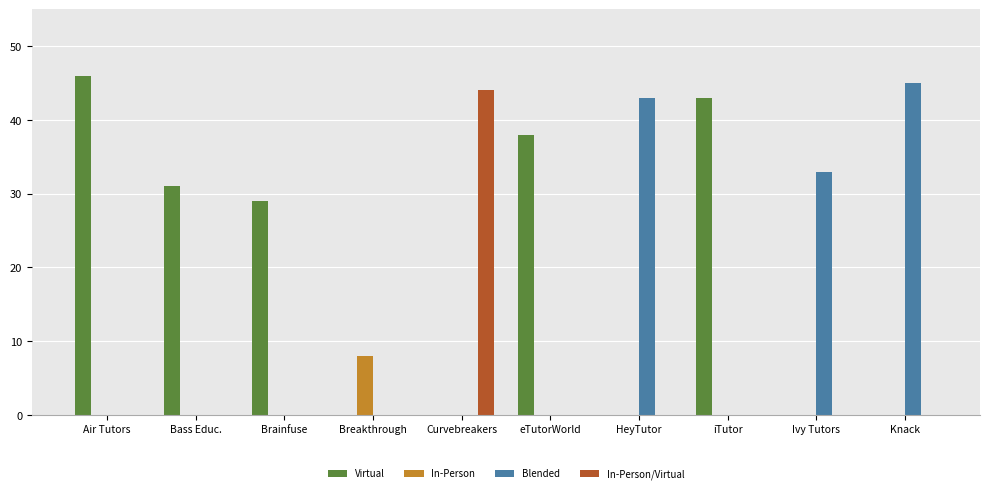

What are all the series names shown in the legend?

Virtual, In-Person, Blended, In-Person/Virtual